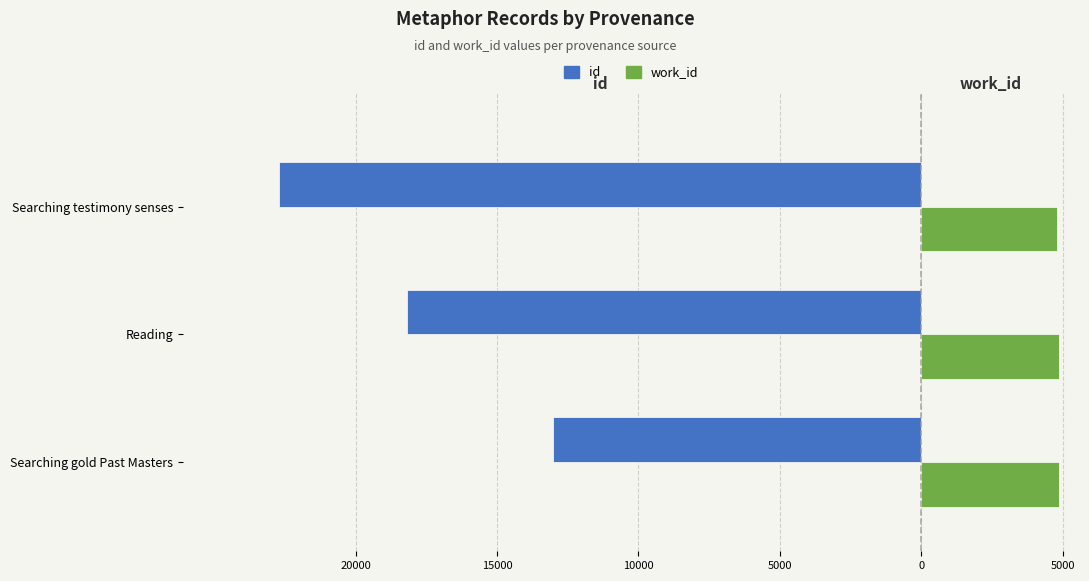

What are all the series names shown in the legend?

id, work_id